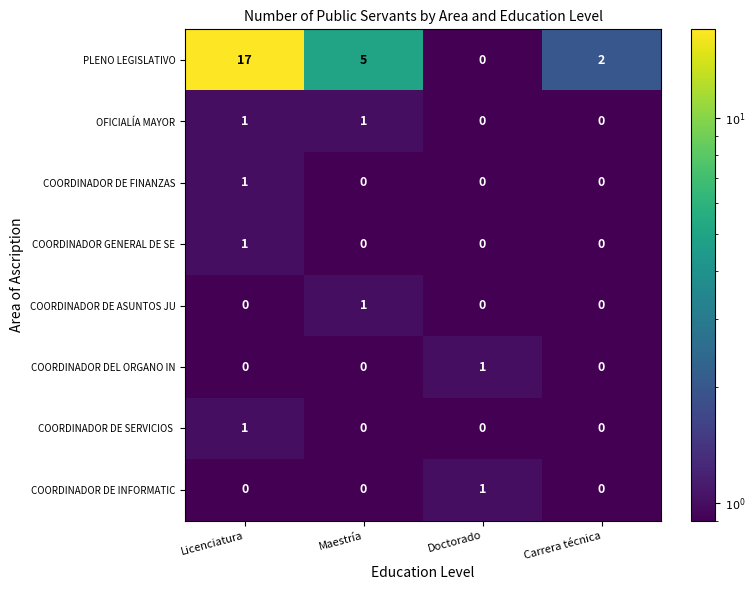

Which series has the largest range (max minus min)?

PLENO LEGISLATIVO